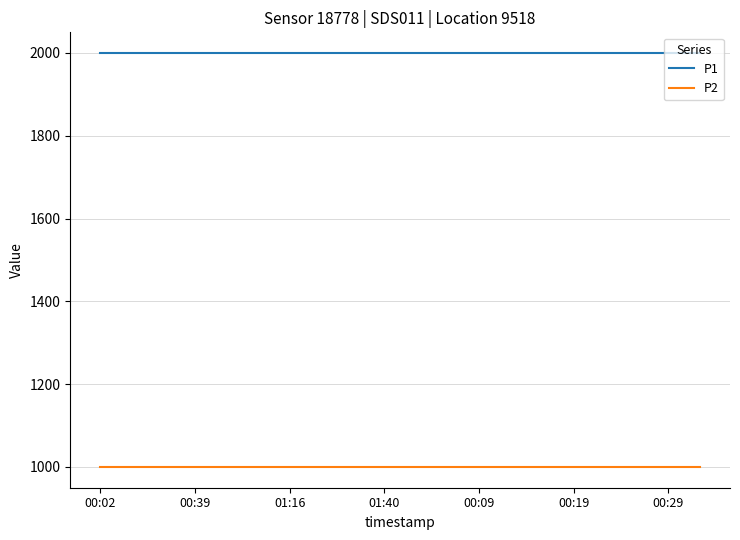

List the series in order of their peak value, highest first.

P1, P2